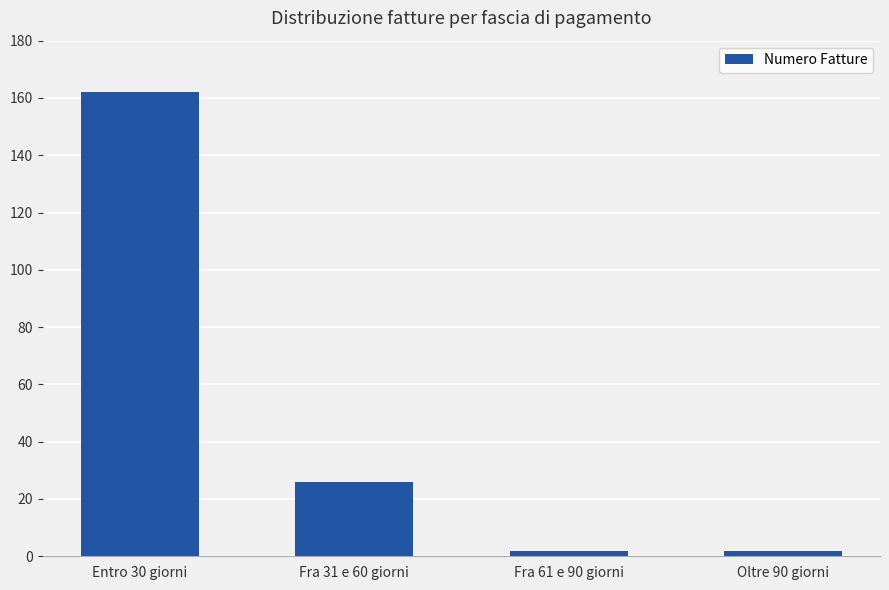

Which has a higher value, Fra 31 e 60 giorni or Entro 30 giorni?

Entro 30 giorni